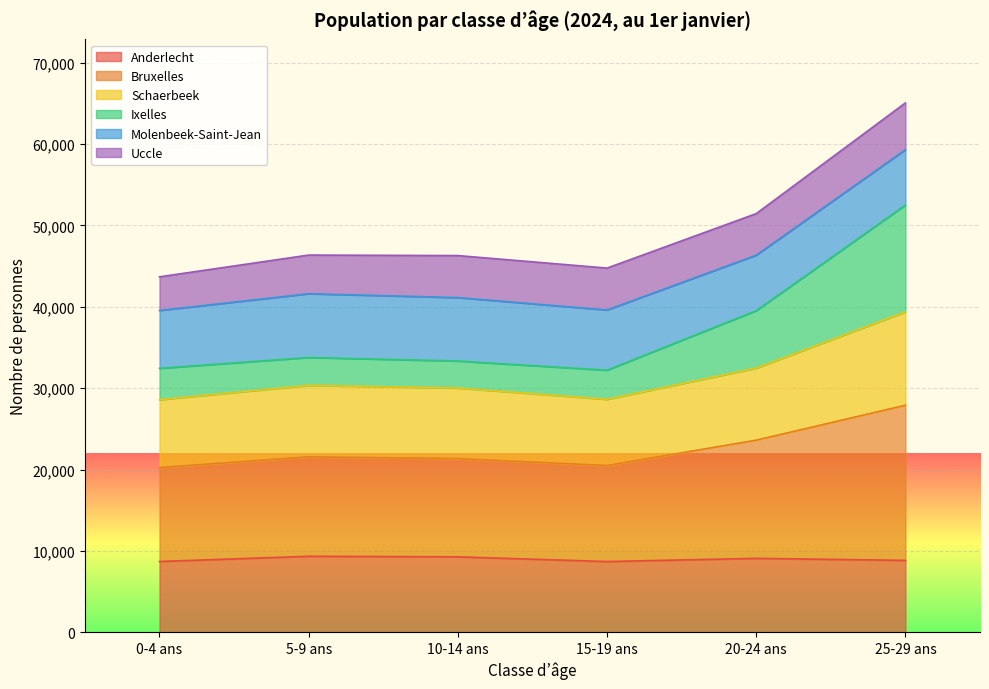

In Schaerbeek, how many points are lower than both neighbors (excluding endpoints)?

1